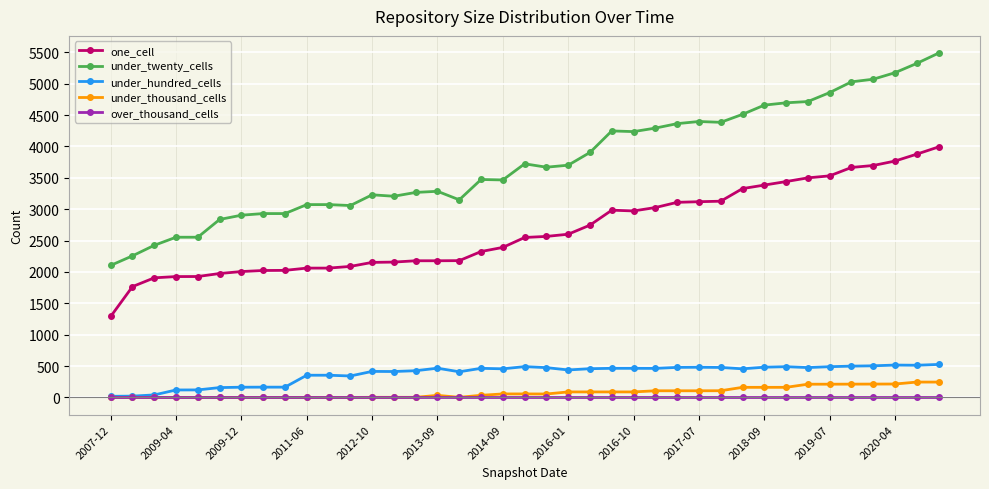

Which series has the largest total across all categories?

under_twenty_cells